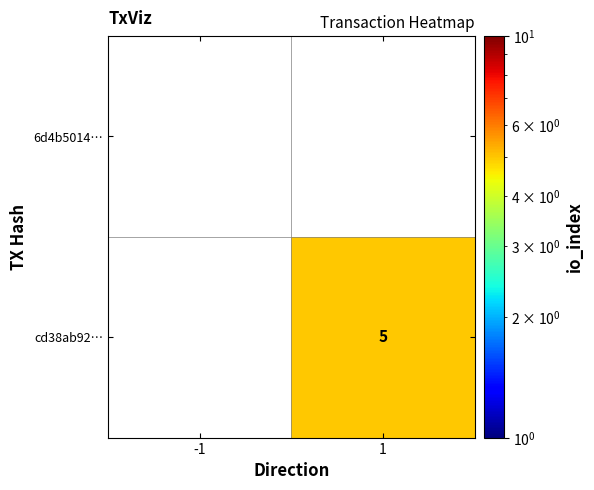

What is the minimum value shown in the chart?

5.0